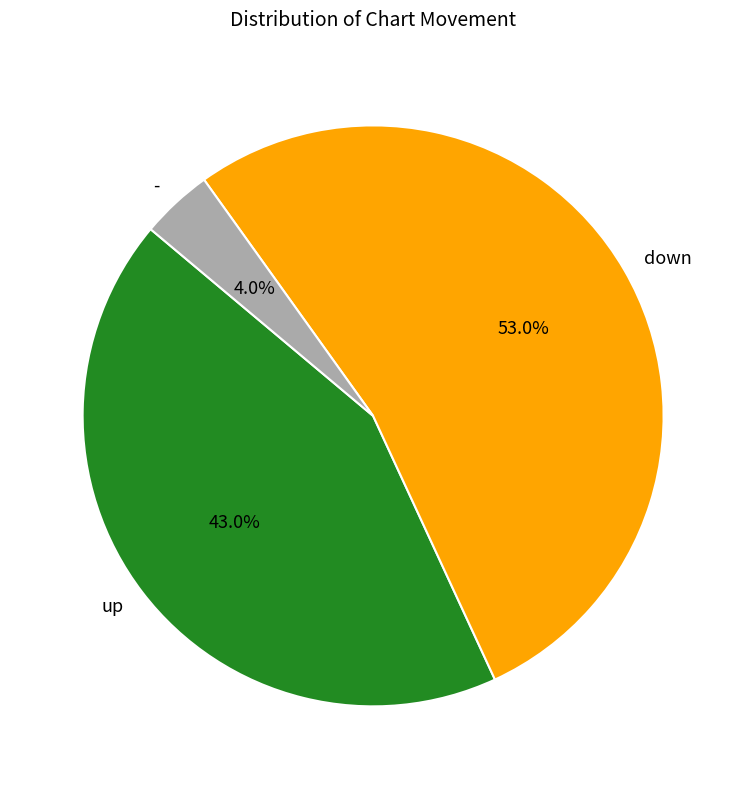

Which category accounts for the majority?

down